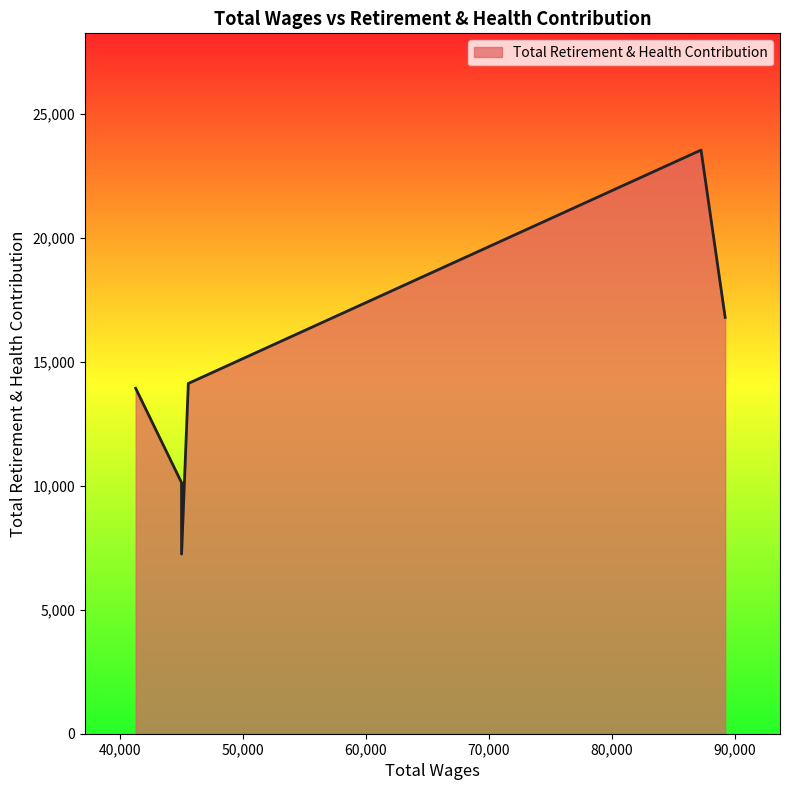

How many series are shown in this chart?

1